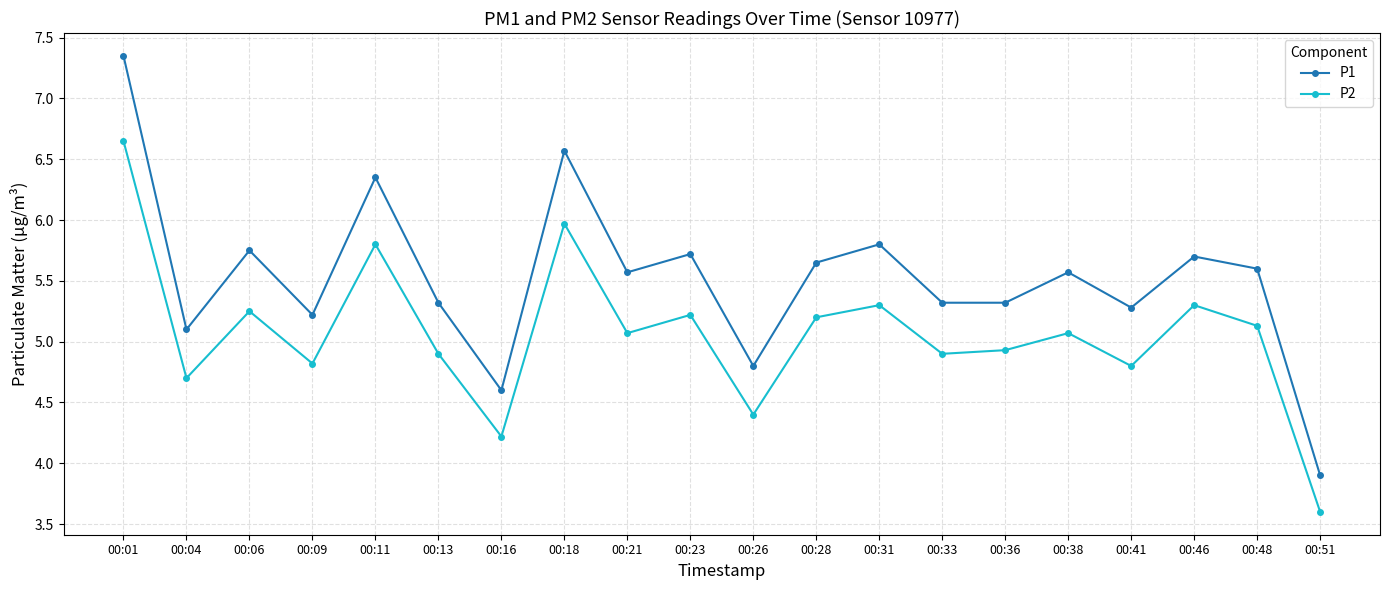

How many interior local peaks does the P2 series have?

7